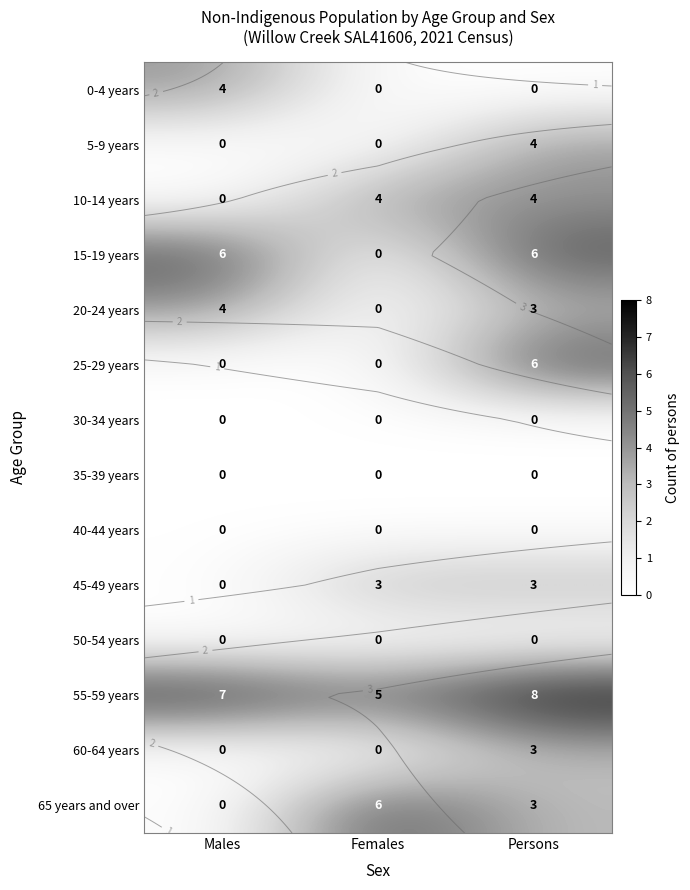

The 15-19 years series shows 0 at Females. True or false?

True